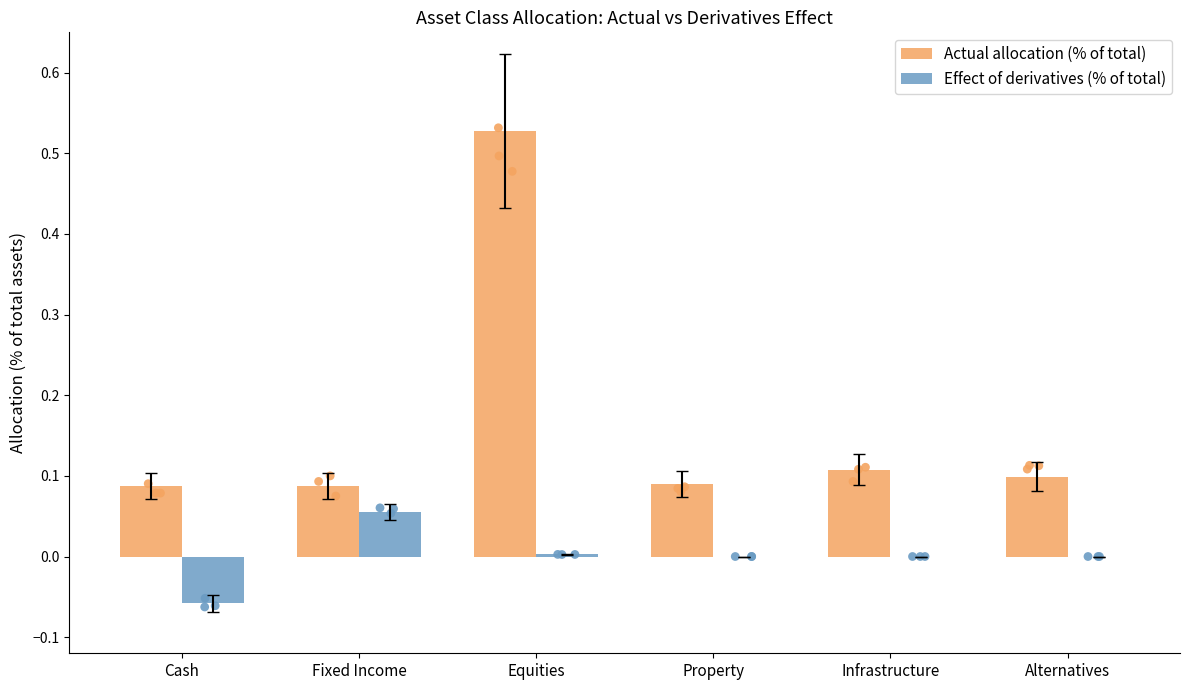

Which series has the largest total across all categories?

Actual allocation (% of total)